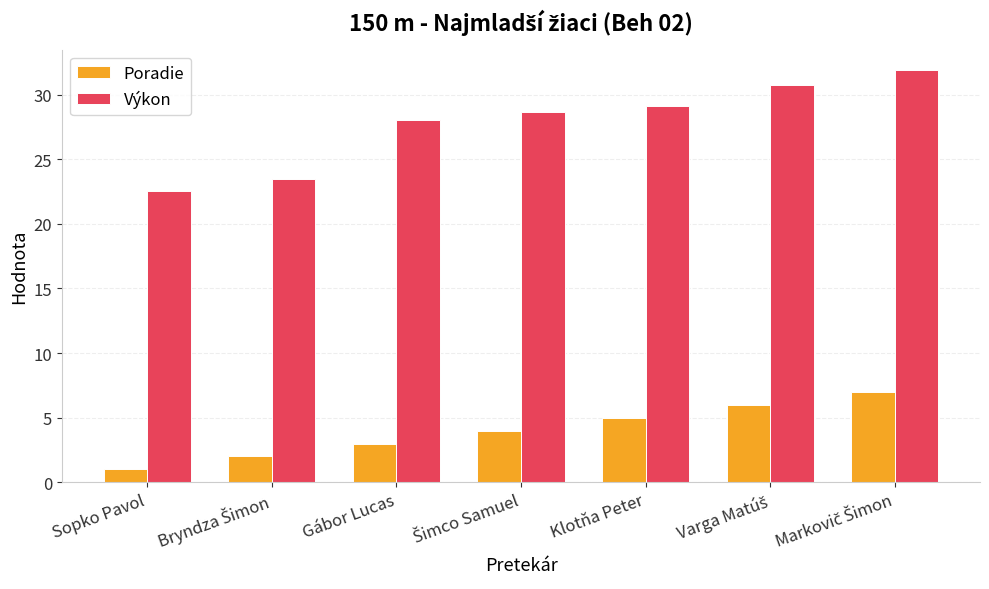

True or false: Výkon has a value of 22.6 at Sopko Pavol.

True